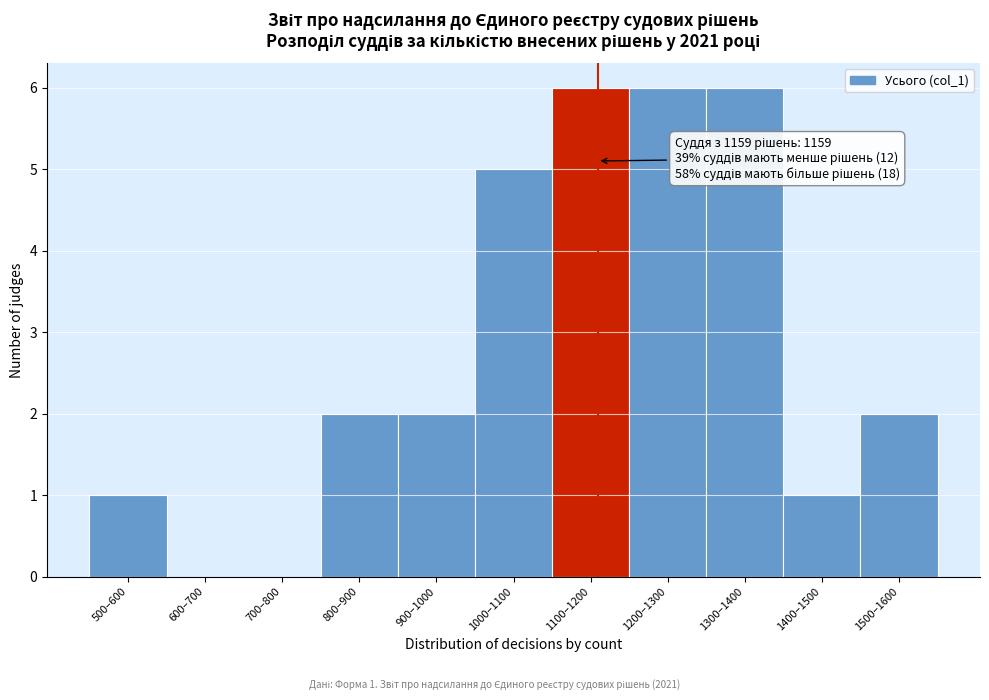

Reading left to right, list all the values displayed in this chart.

500–600=1	600–700=0	700–800=0	800–900=2	900–1000=2	1000–1100=5	1100–1200=6	1200–1300=6	1300–1400=6	1400–1500=1	1500–1600=2